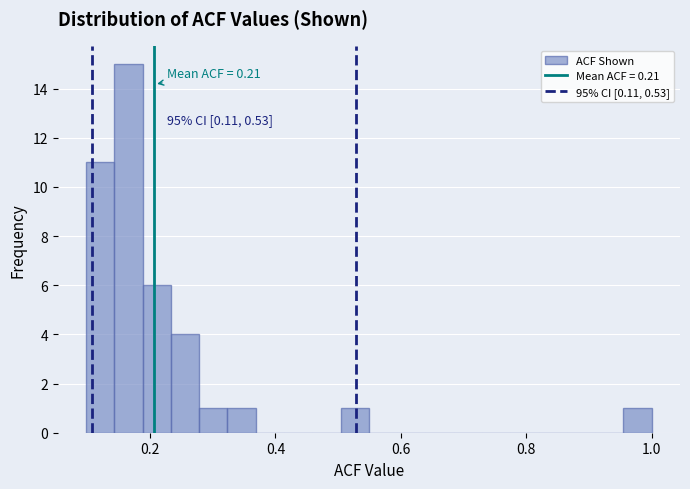

Read against the x-axis, roughly where is the centre of the tallest bar?

0.16